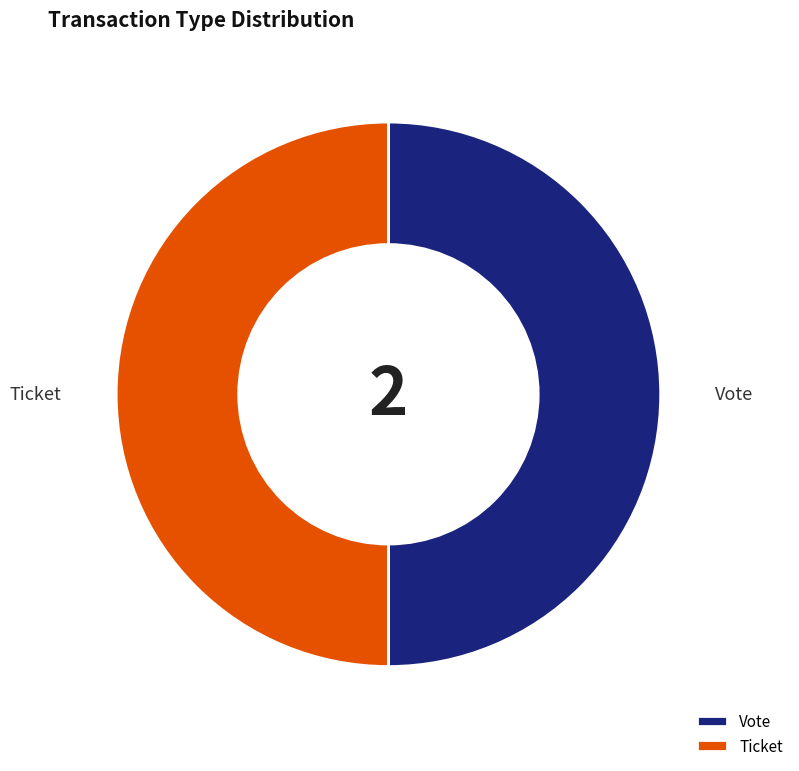

Is it true that Vote is 45% of the pie?

False